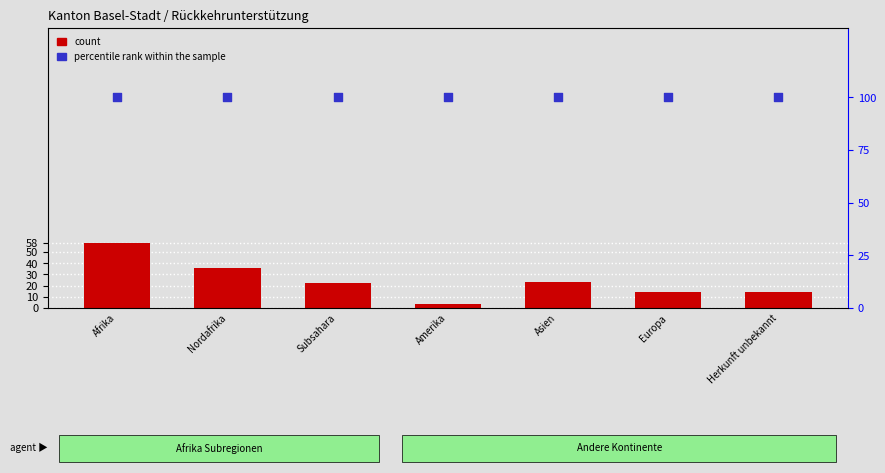

Which series has the largest total across all categories?

percentile rank within the sample